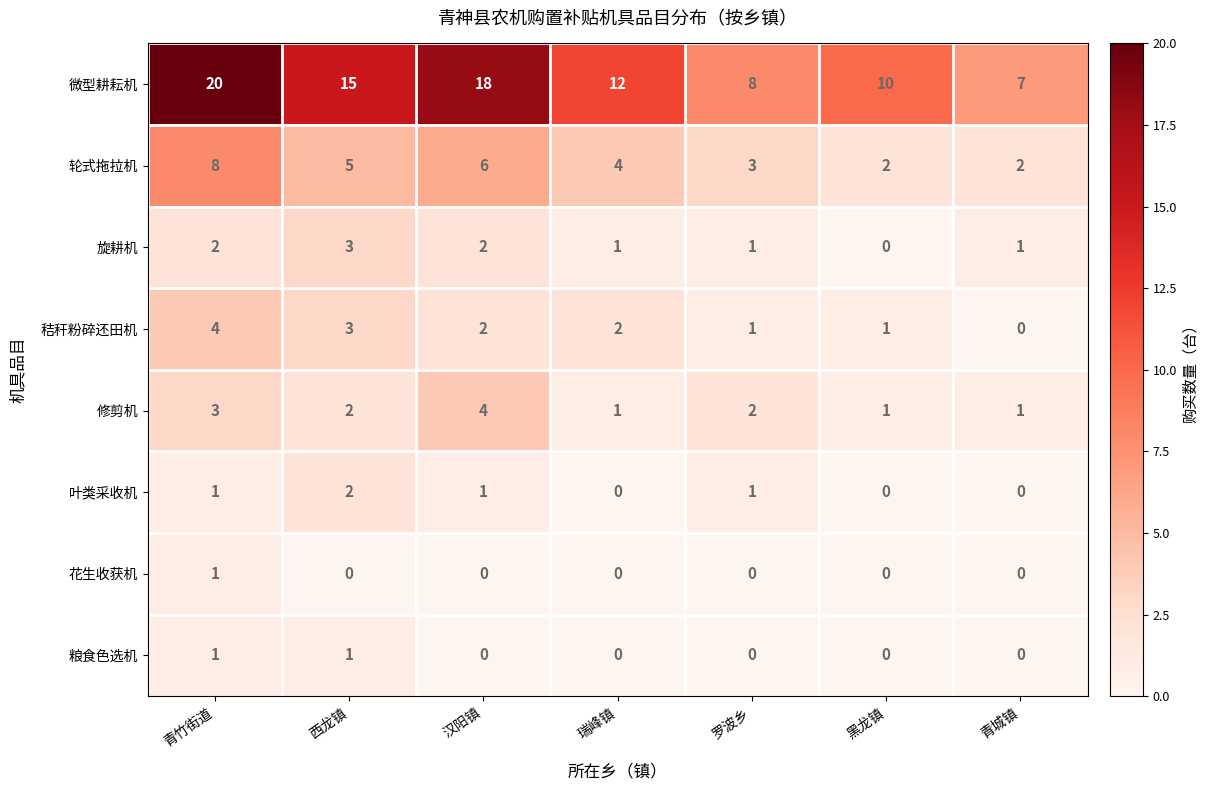

True or false: 修剪机 has a value of 2 at 西龙镇.

True